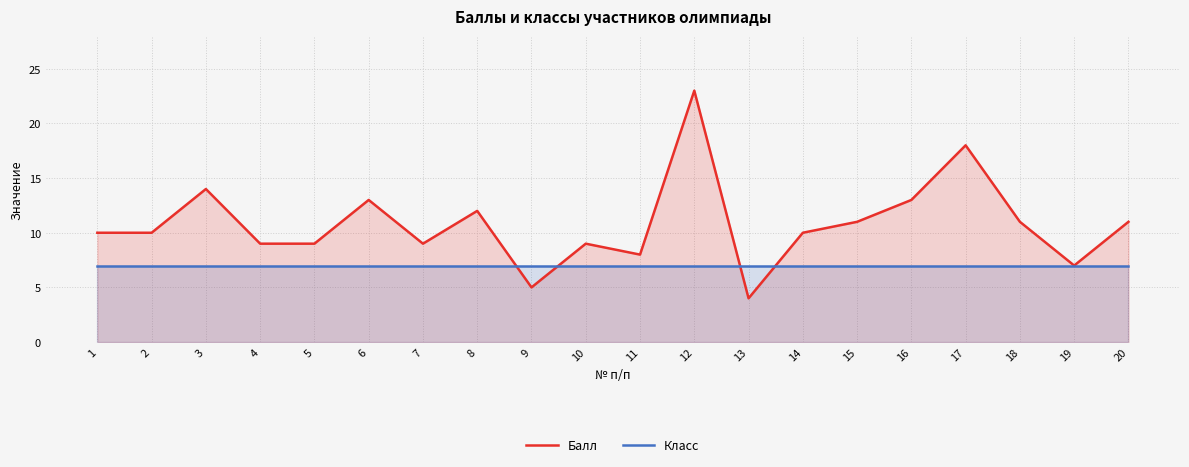

The Балл series shows 9 at 4. True or false?

True